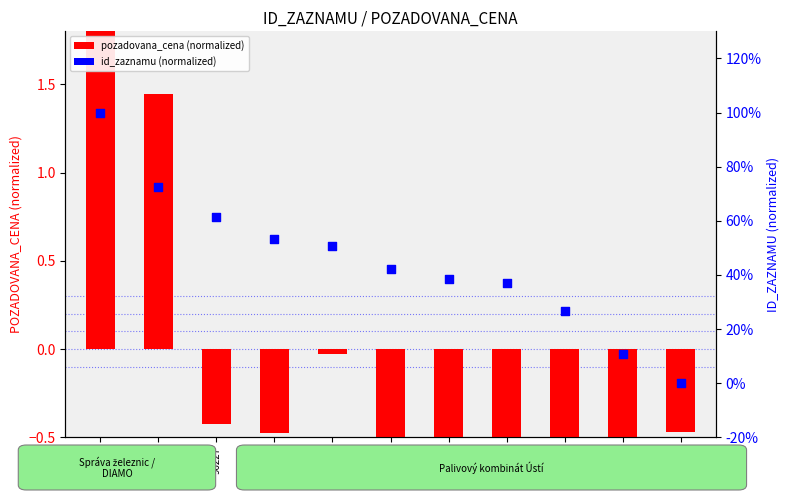

Is the value of id_zaznamu (normalized) at 97542 greater than the value of pozadovana_cena (normalized) at 97542?

No